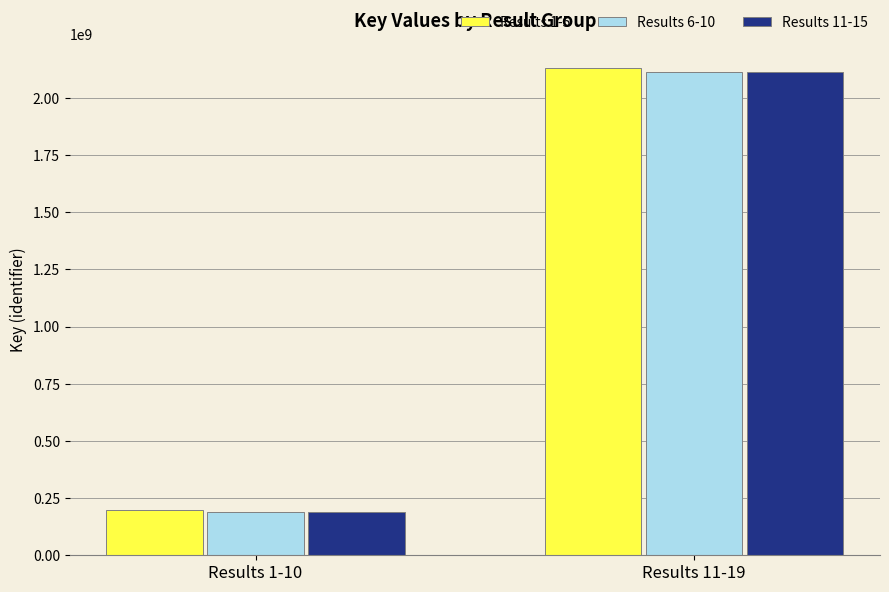

Which series has the widest spread of values?

Results 1-5